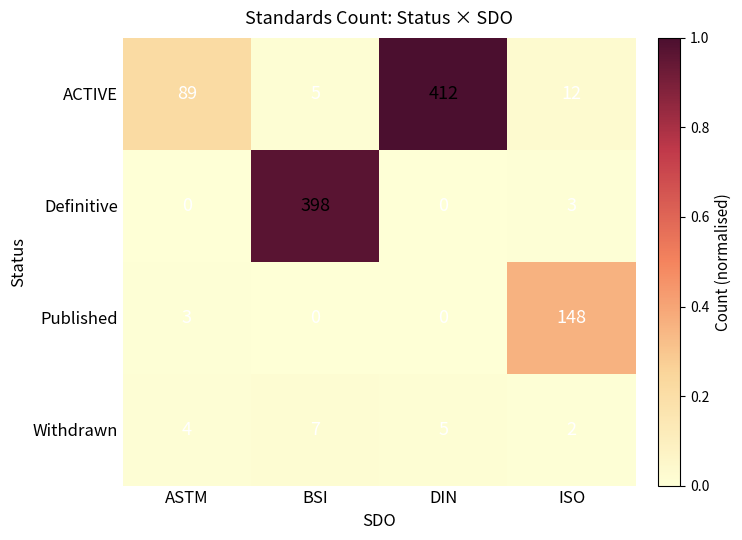

Reading left to right, what are all the values shown in this chart?

ACTIVE: 89	5	412	12
Definitive: 0	398	0	3
Published: 3	0	0	148
Withdrawn: 4	7	5	2